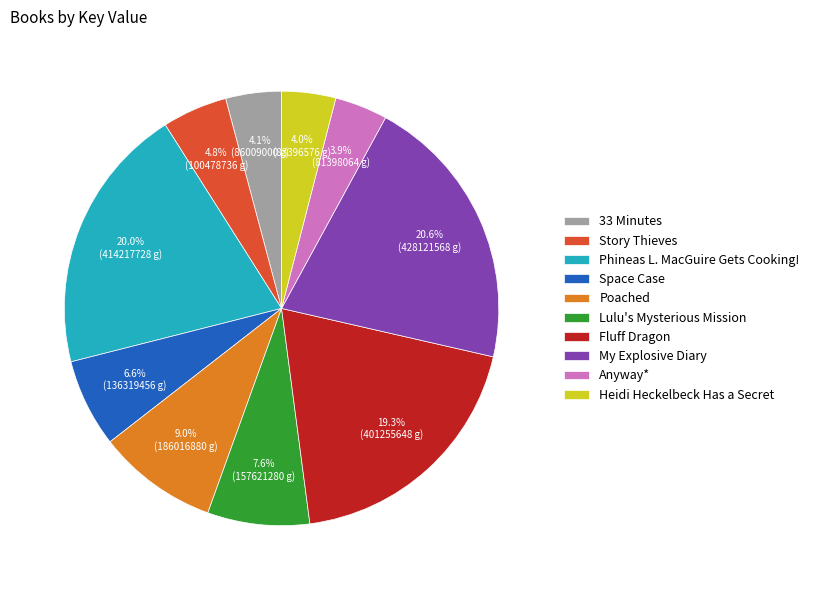

How many segments does this pie chart have?

10